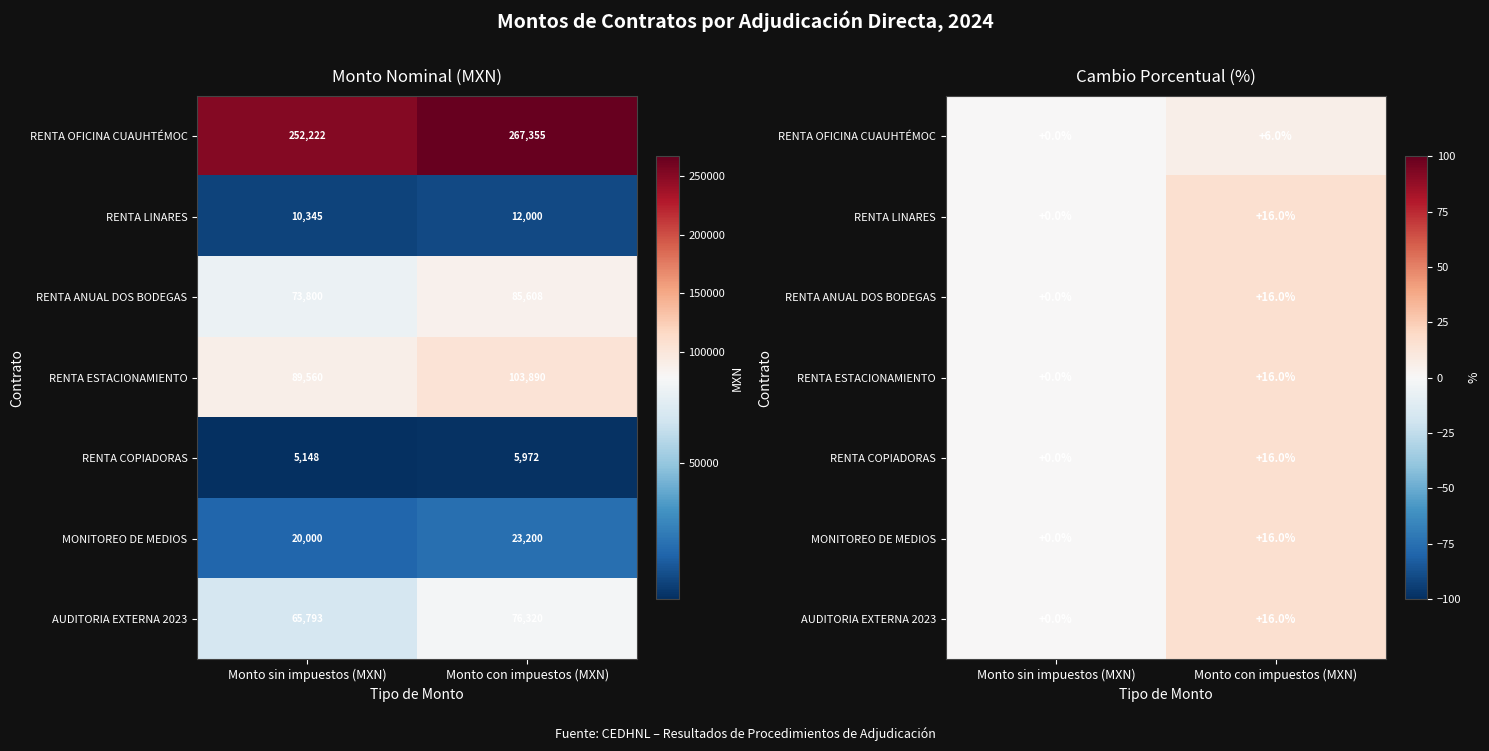

Where does the RENTA LINARES series first go above 16?

Monto con impuestos (MXN)